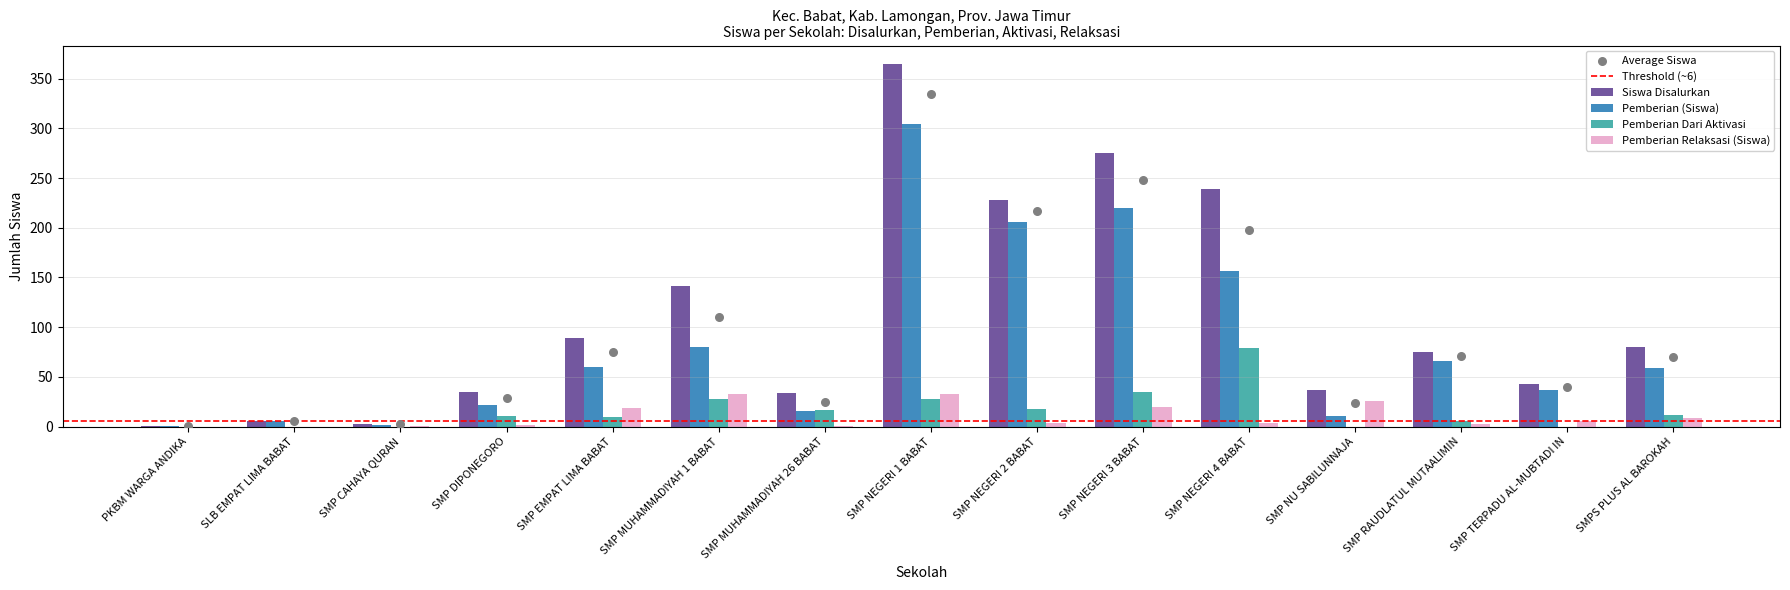

Which series has the largest total across all categories?

Siswa Disalurkan